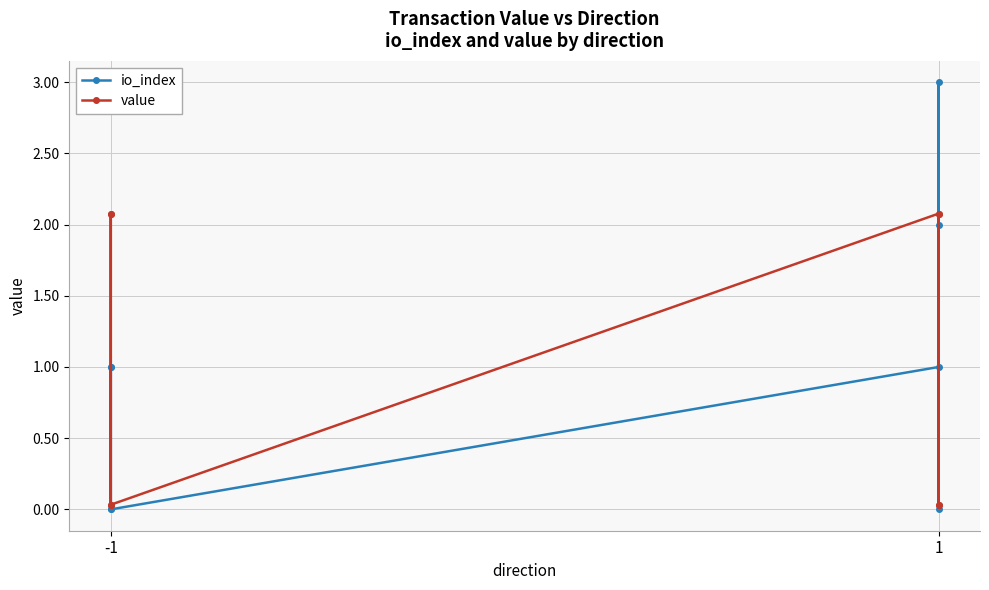

In value, how many points are lower than both neighbors (excluding endpoints)?

2